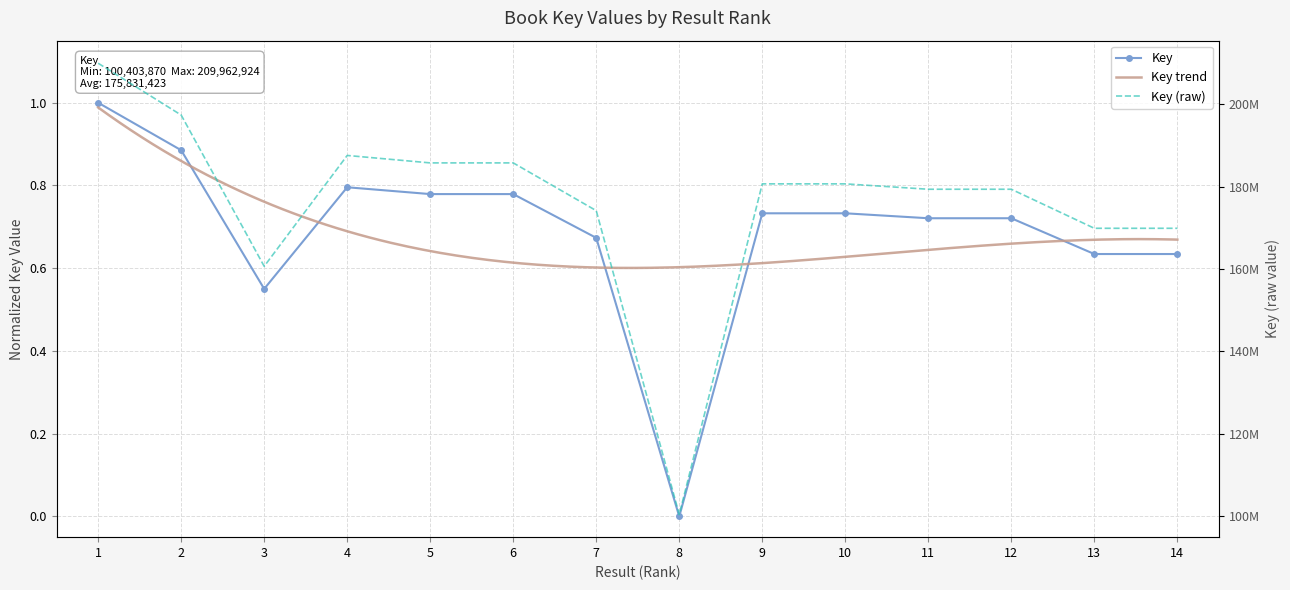

True or false: the data shows 0.7 at 10.

True